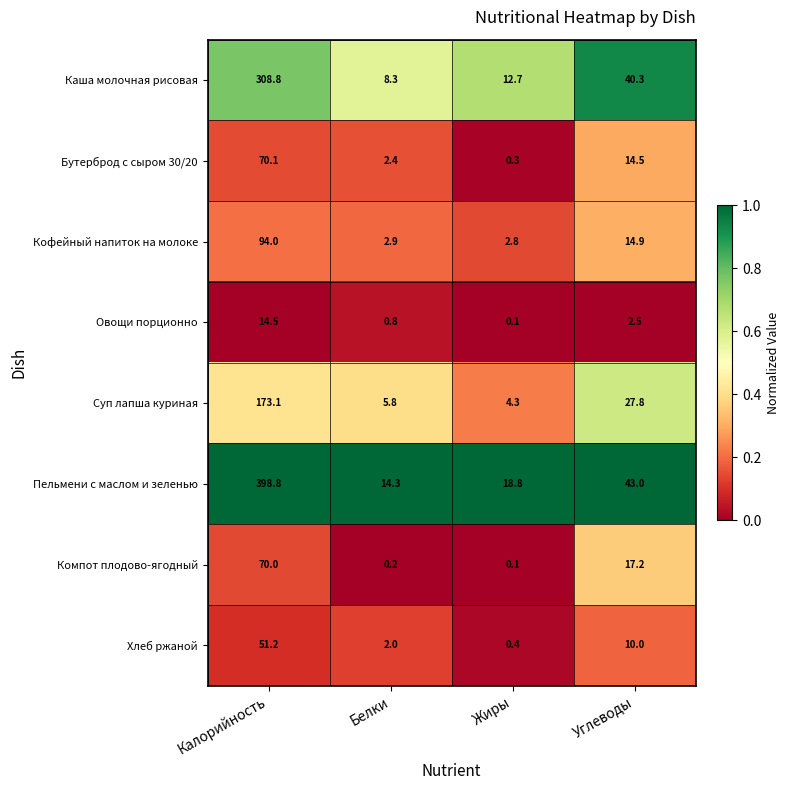

Which series has the widest spread of values?

Пельмени с маслом и зеленью